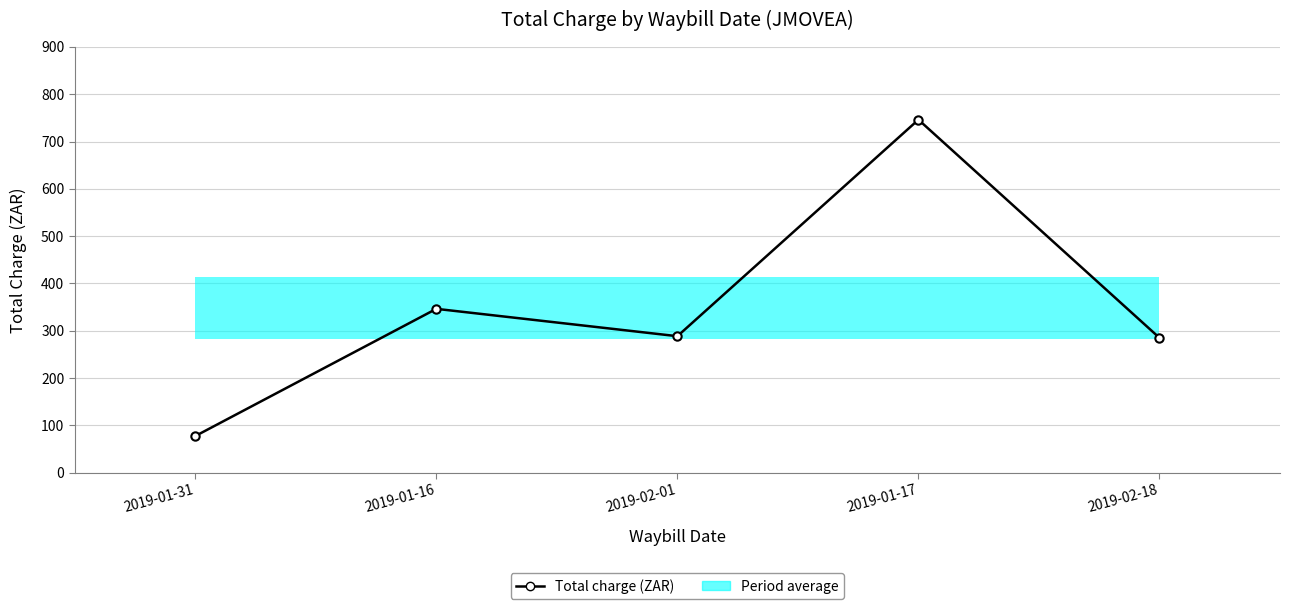

Reading left to right, extract all data points from this chart.

2019-01-31=77.2	2019-01-16=346.2	2019-02-01=288.3	2019-01-17=746.2	2019-02-18=284.8